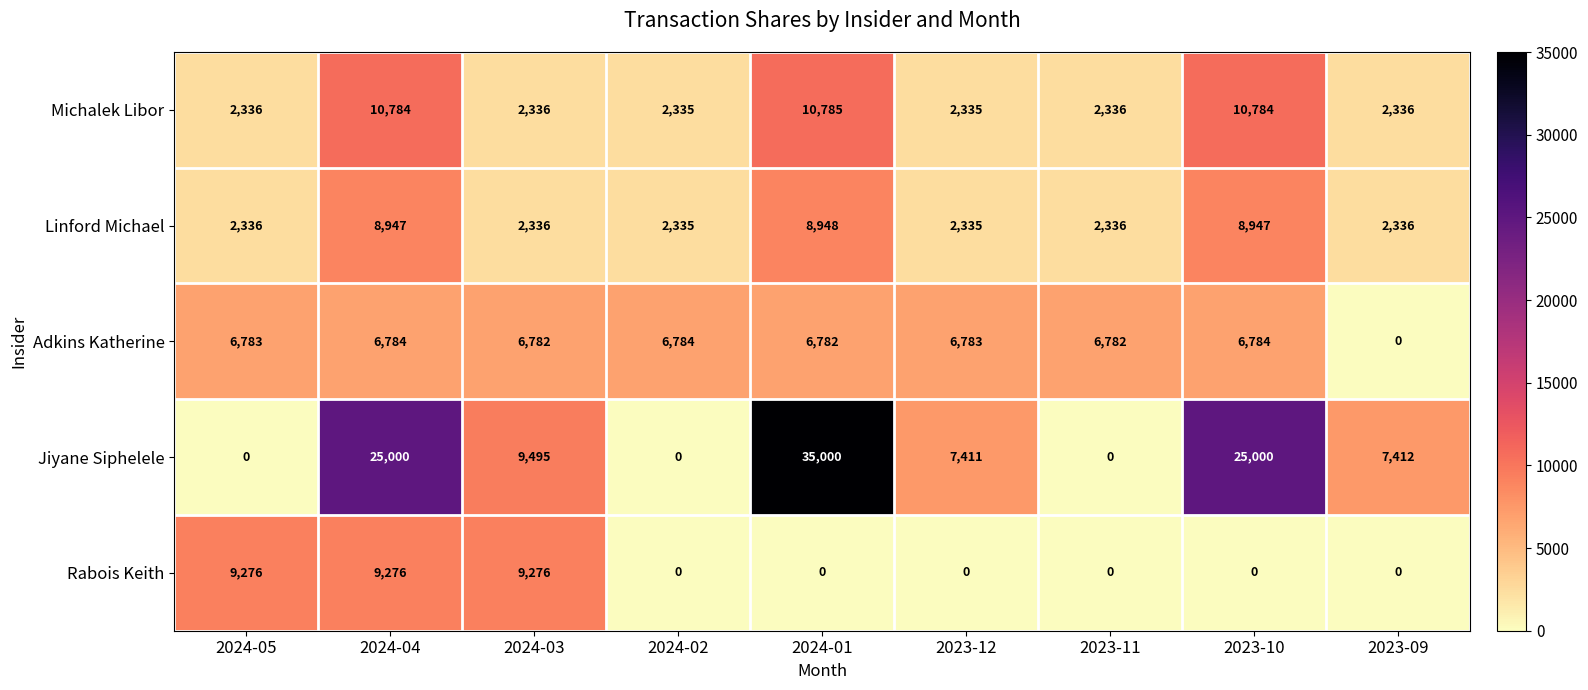

True or false: Adkins Katherine has a value of 9263 at 2023-11.

False